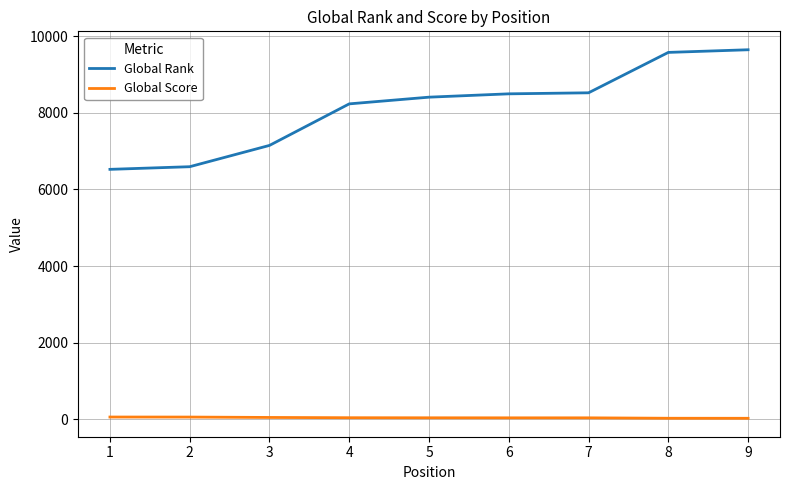

What is the difference between the maximum and minimum values in the Global Score series?

33